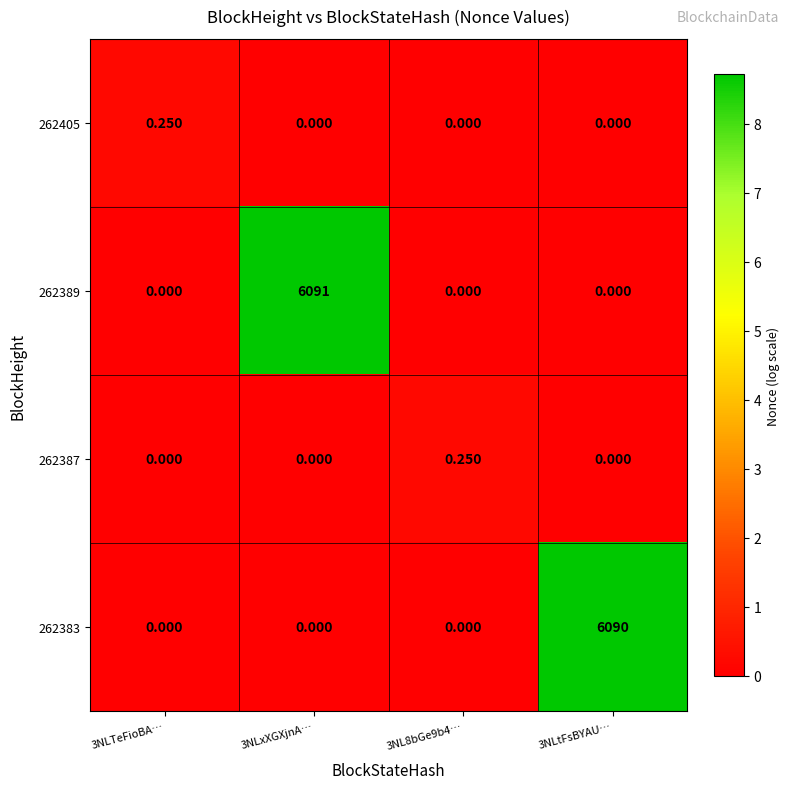

Is the value of 262387 at 3NLxXGXjnA… greater than the value of 262405 at 3NLTeFioBA…?

No